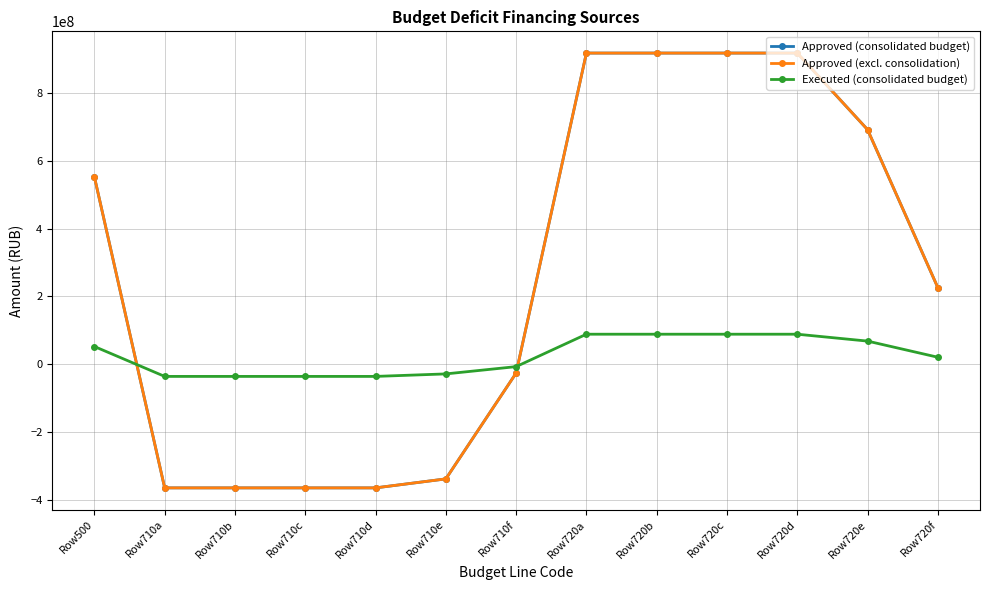

Is this an area chart (filled region under the line)?

No